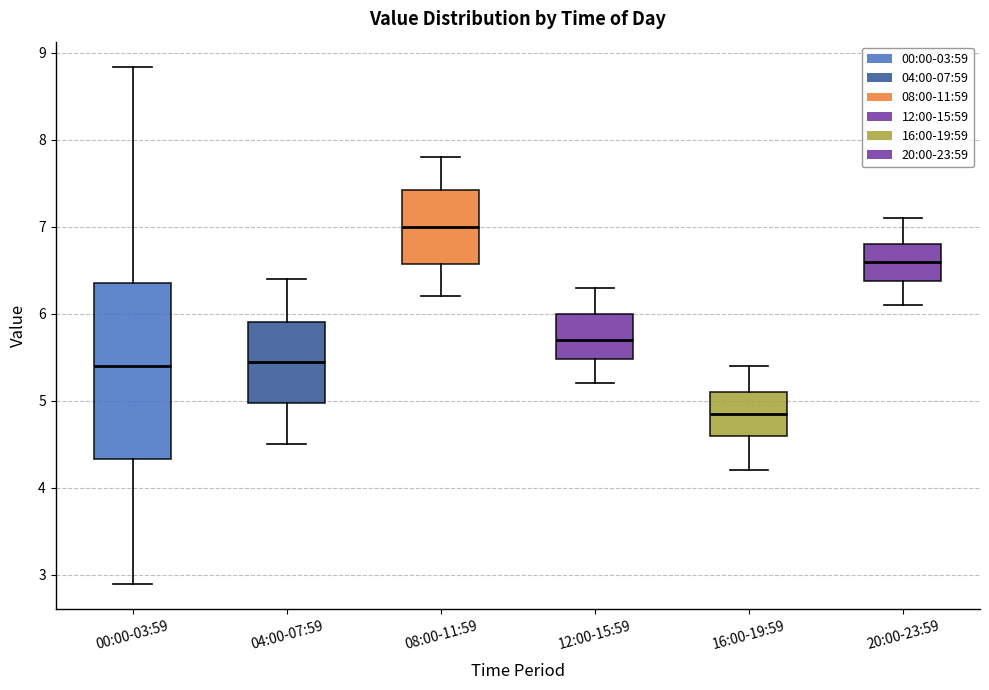

Which box is the tallest, from its lower edge to its upper edge?

00:00-03:59